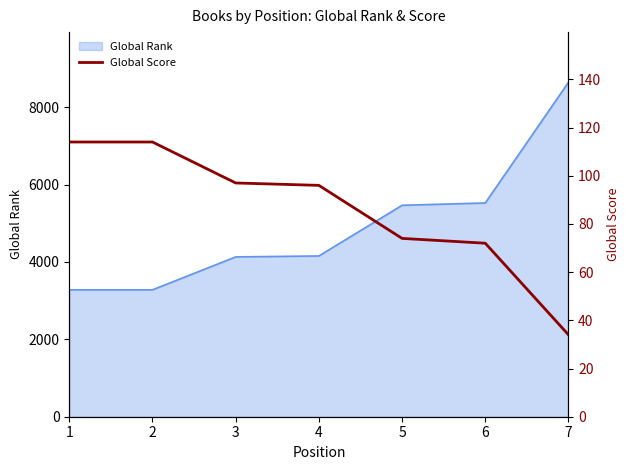

True or false: the data shows 114 at 1.

True